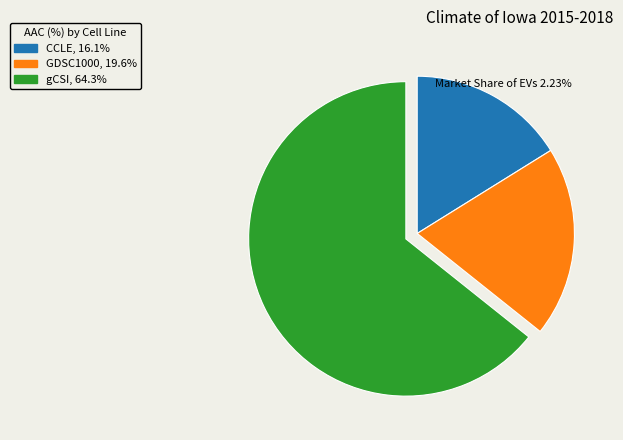

What is the ratio of the value at GDSC1000 to the value at CCLE?

1.2